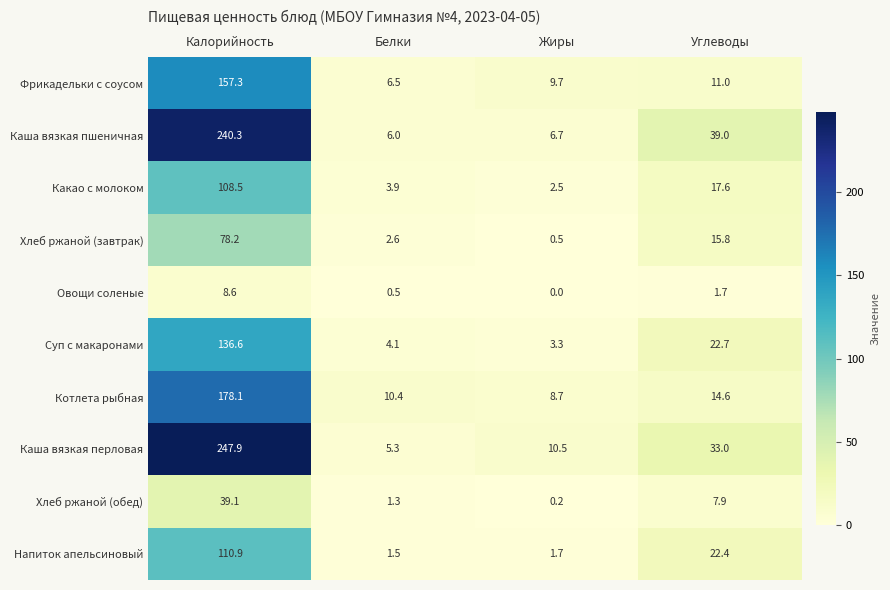

At which category is the sum across all series the highest?

Калорийность